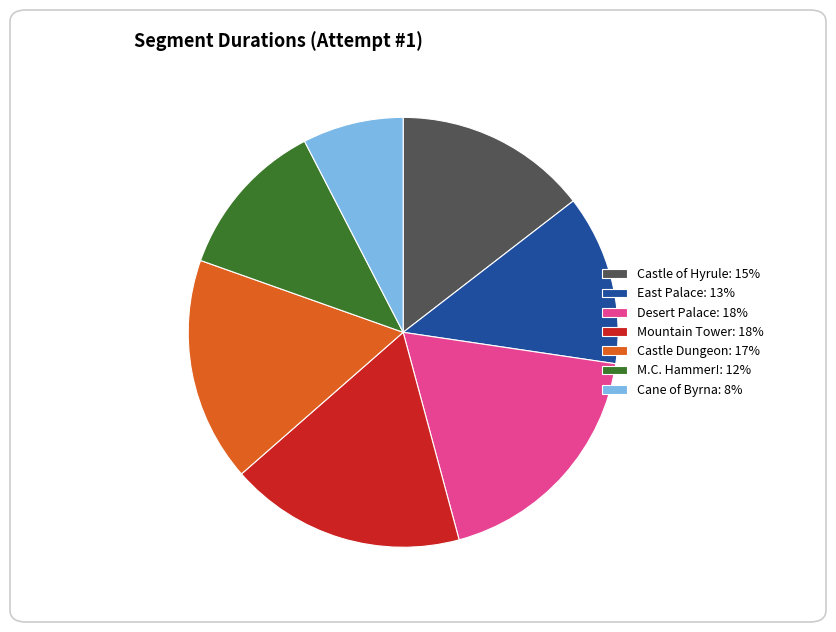

True or false: M.C. Hammer!: 12% accounts for 22% of the total.

False